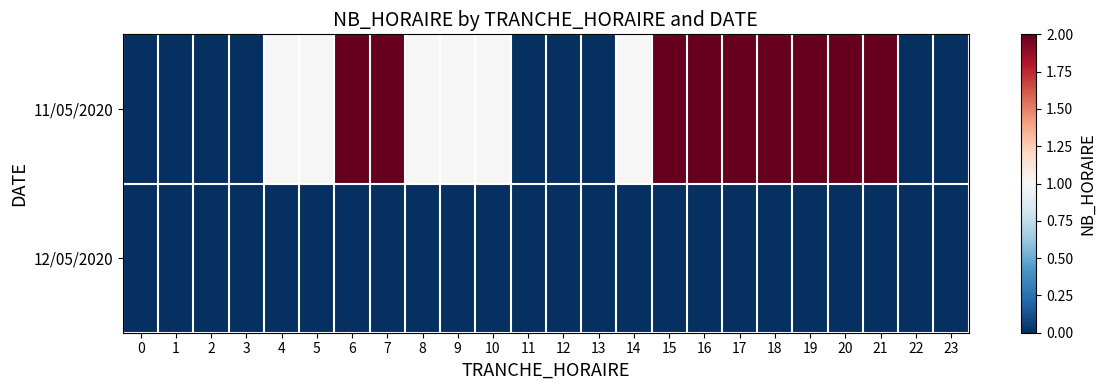

What is the difference between the highest and lowest values at 7?

2